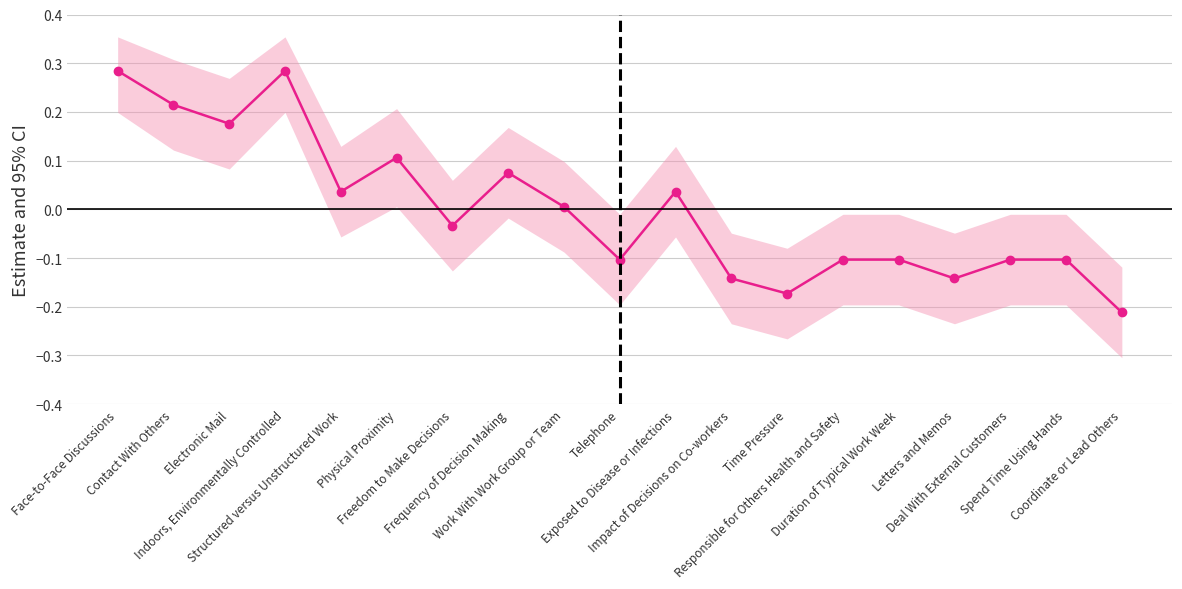

Between Work With Work Group or Team and Indoors, Environmentally Controlled, which is larger?

Indoors, Environmentally Controlled